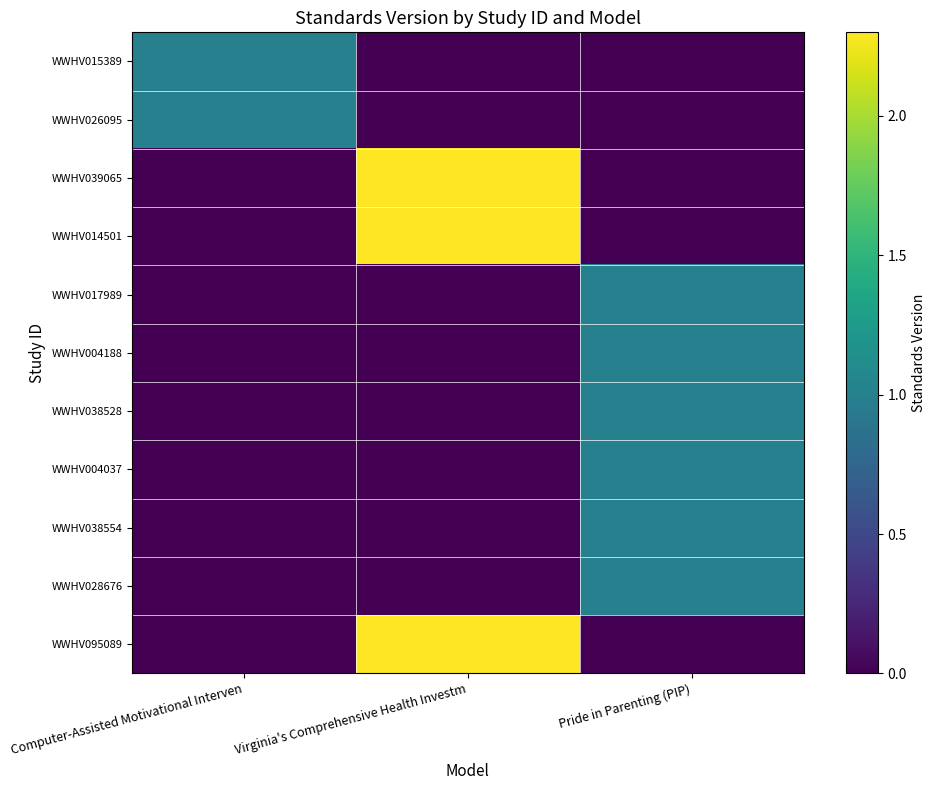

Between Virginia's Comprehensive Health Investm and Computer-Assisted Motivational Interven, which is larger?

Computer-Assisted Motivational Interven